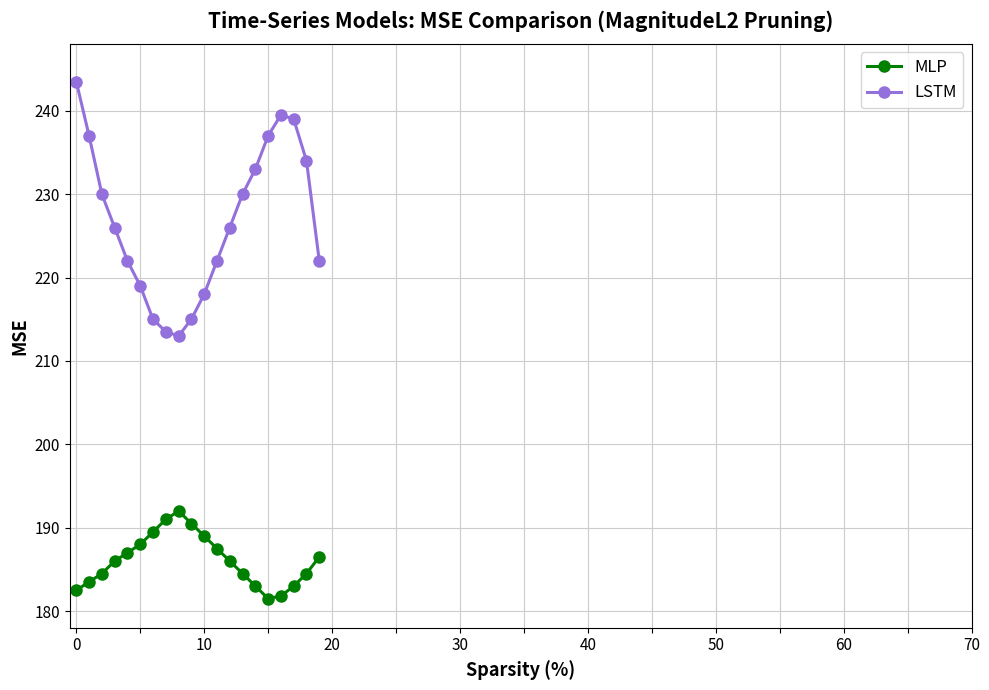

What is the value of the MLP point at the 4th from the left?

186.0